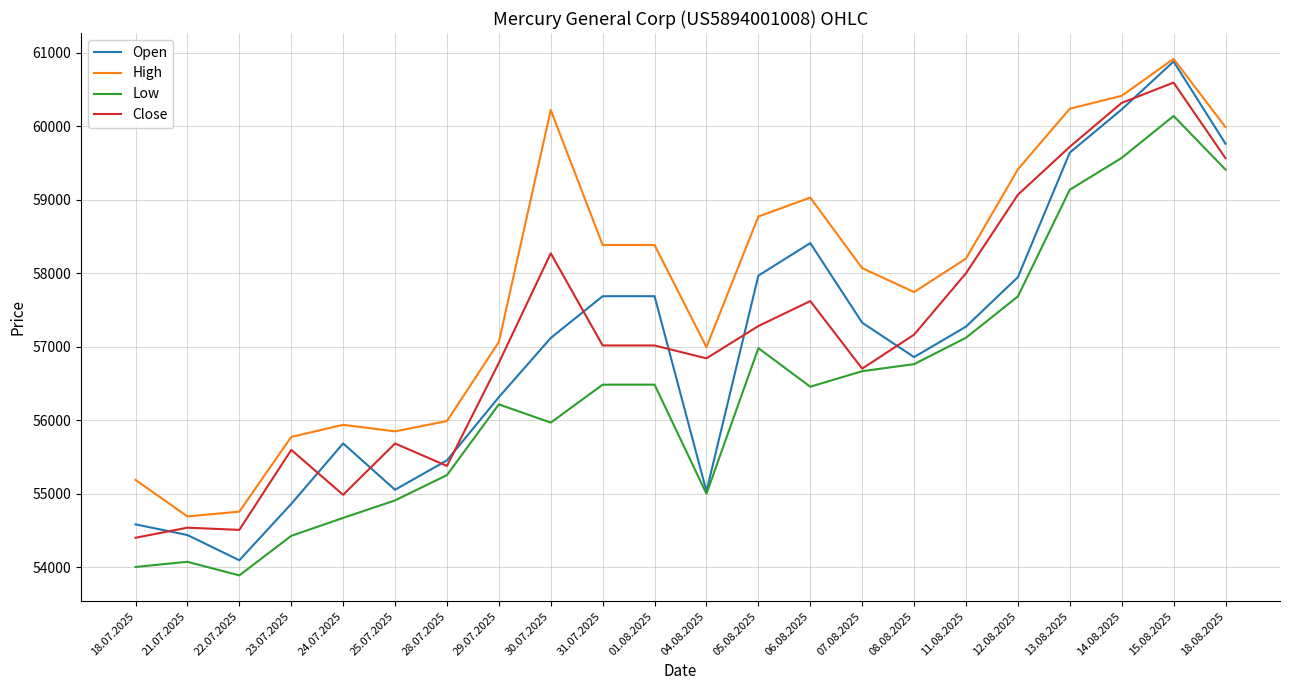

The Open series shows 57329 at 07.08.2025. True or false?

True